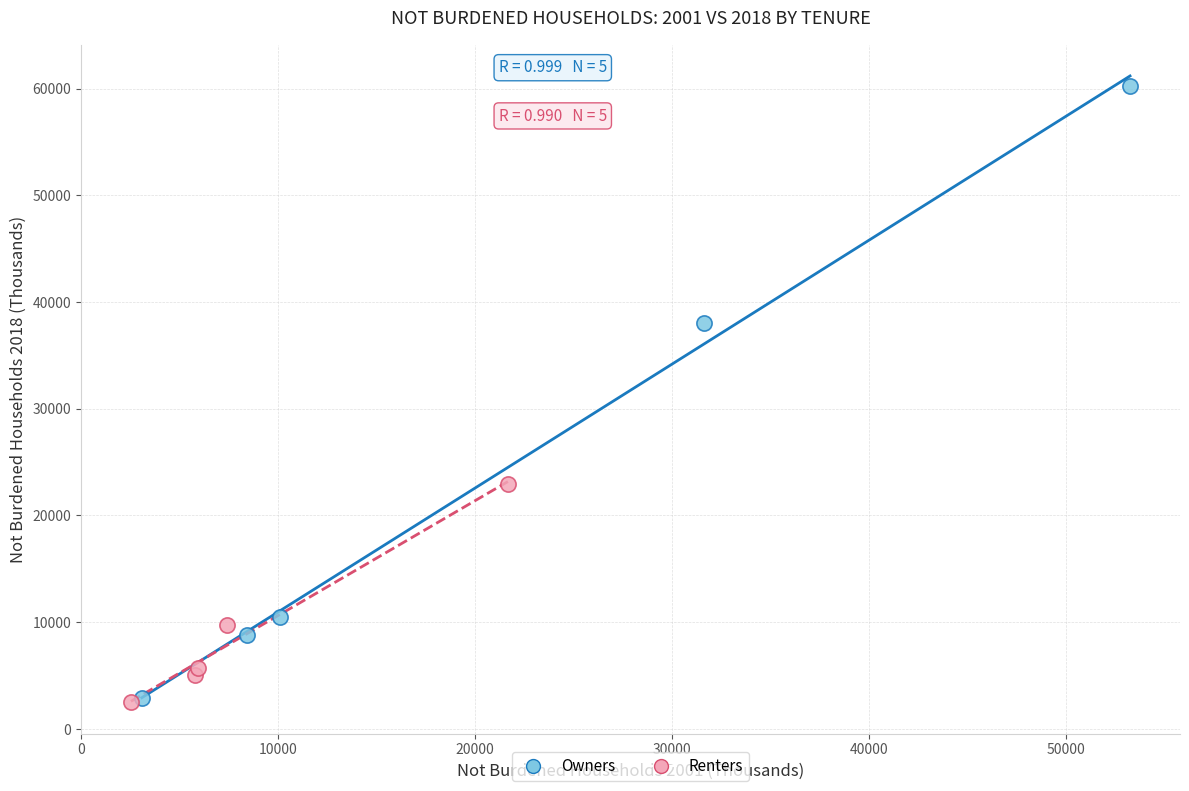

Which series has the widest spread of Y values?

Owners